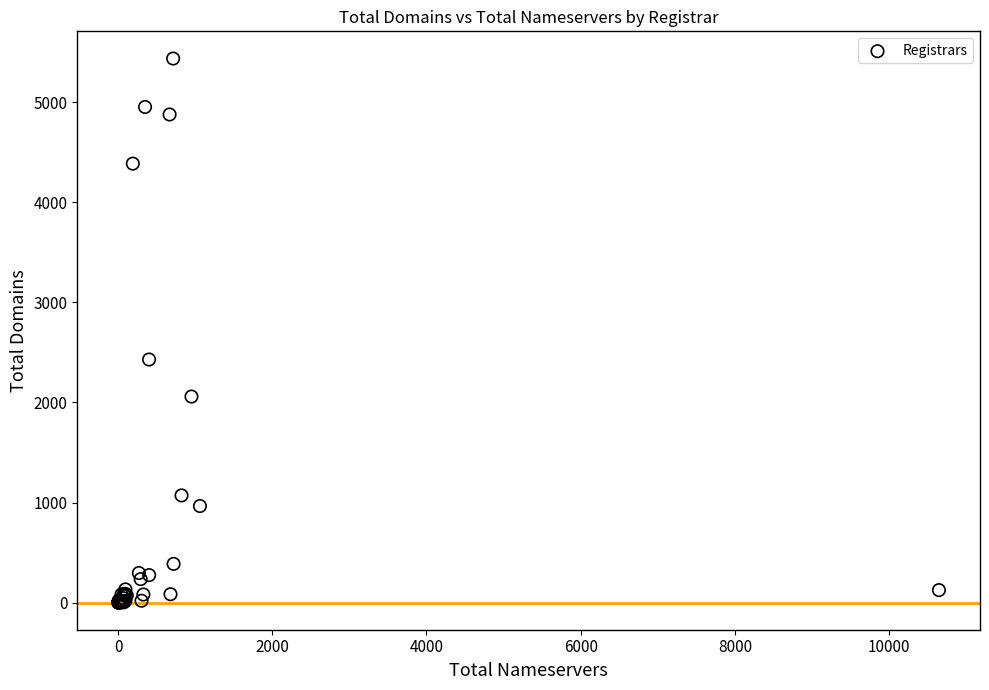

What Y value in the scatter plot is closest to 2718?

2429